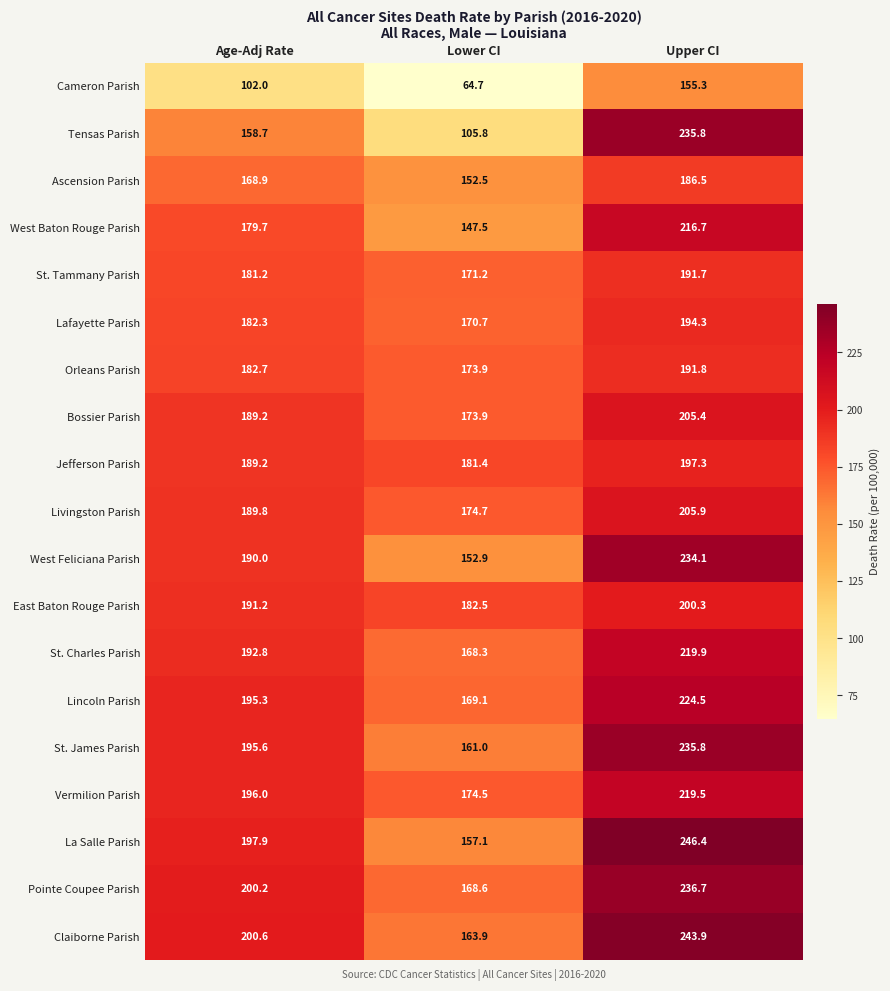

What is the sum of all Livingston Parish values?

570.4